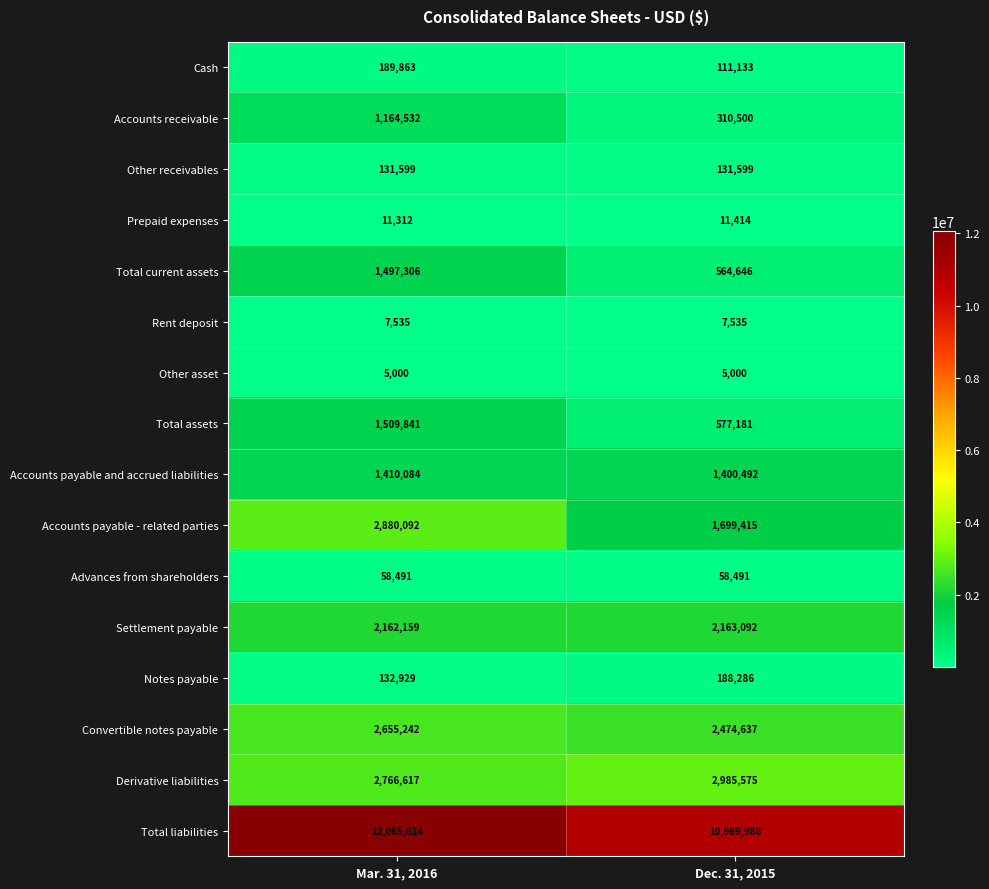

What is the difference between the maximum and minimum values in the Total current assets series?

932660